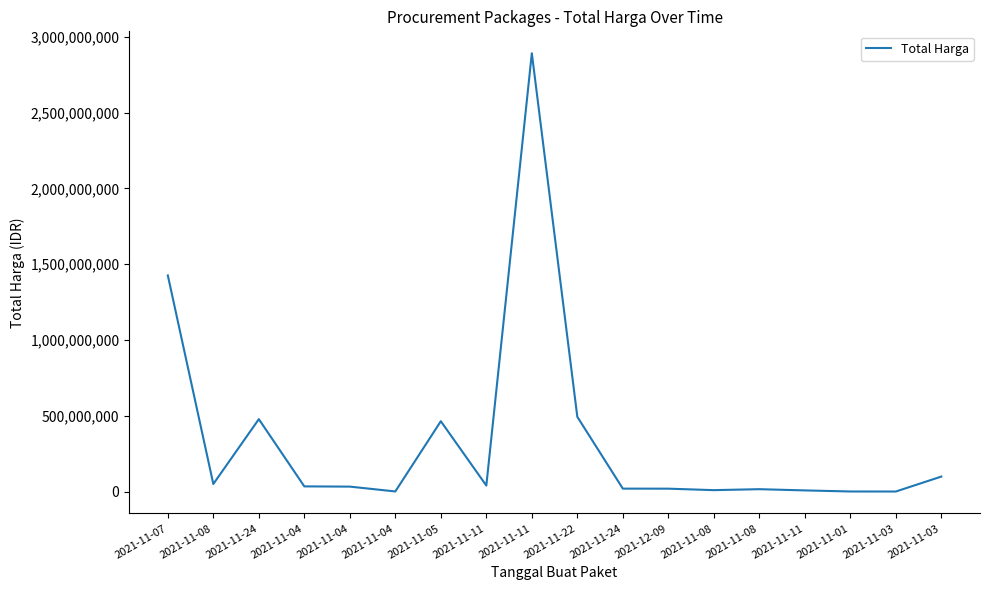

Where is the data nearest to the value 1446100000?

2021-11-07